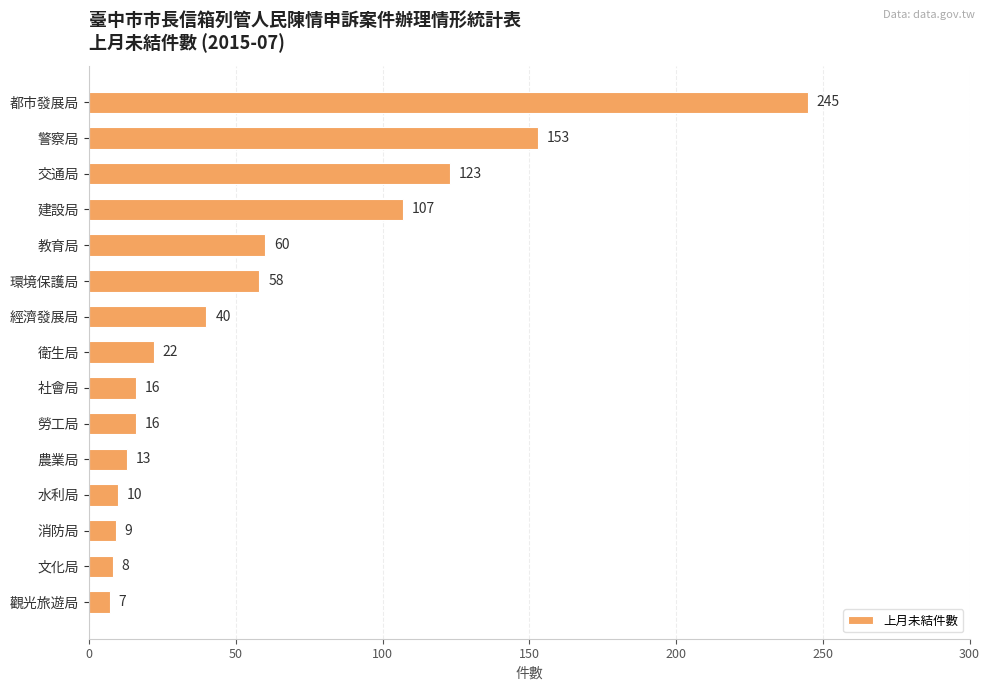

True or false: the data shows 107 at 建設局.

True